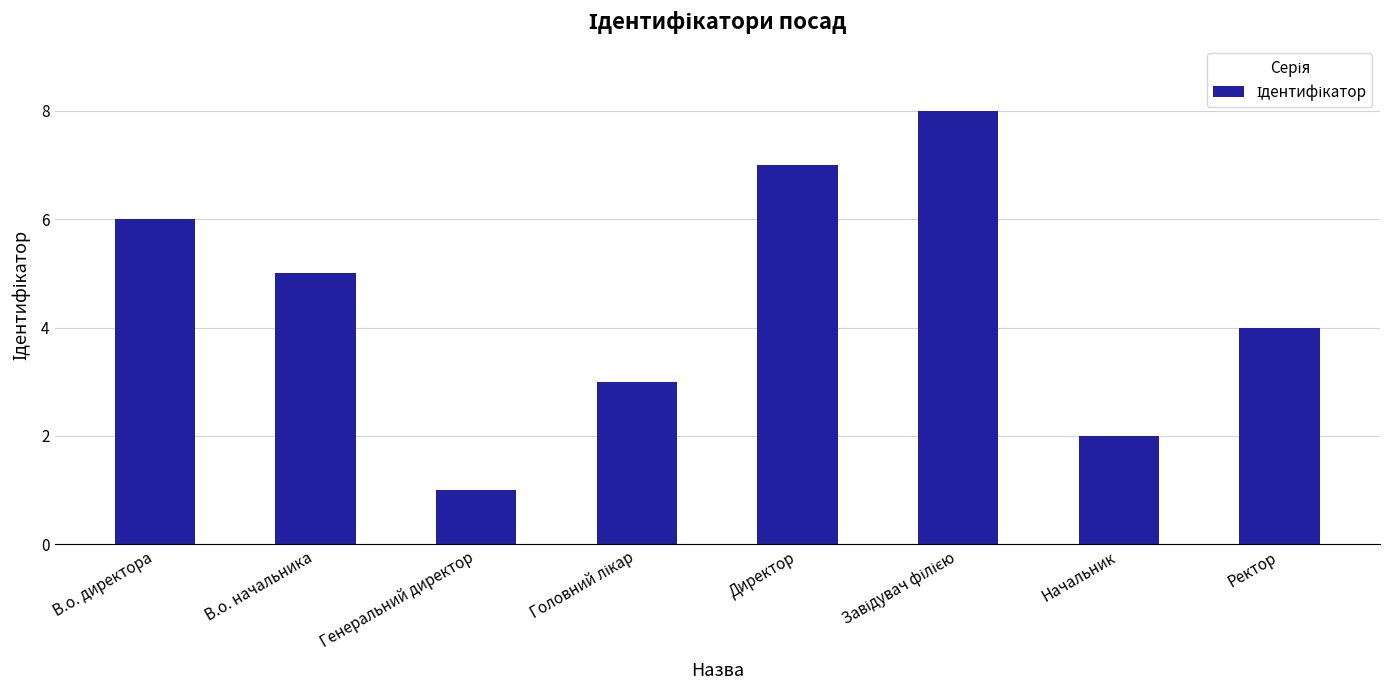

Reading left to right, what are all the values shown in this chart?

6	5	1	3	7	8	2	4